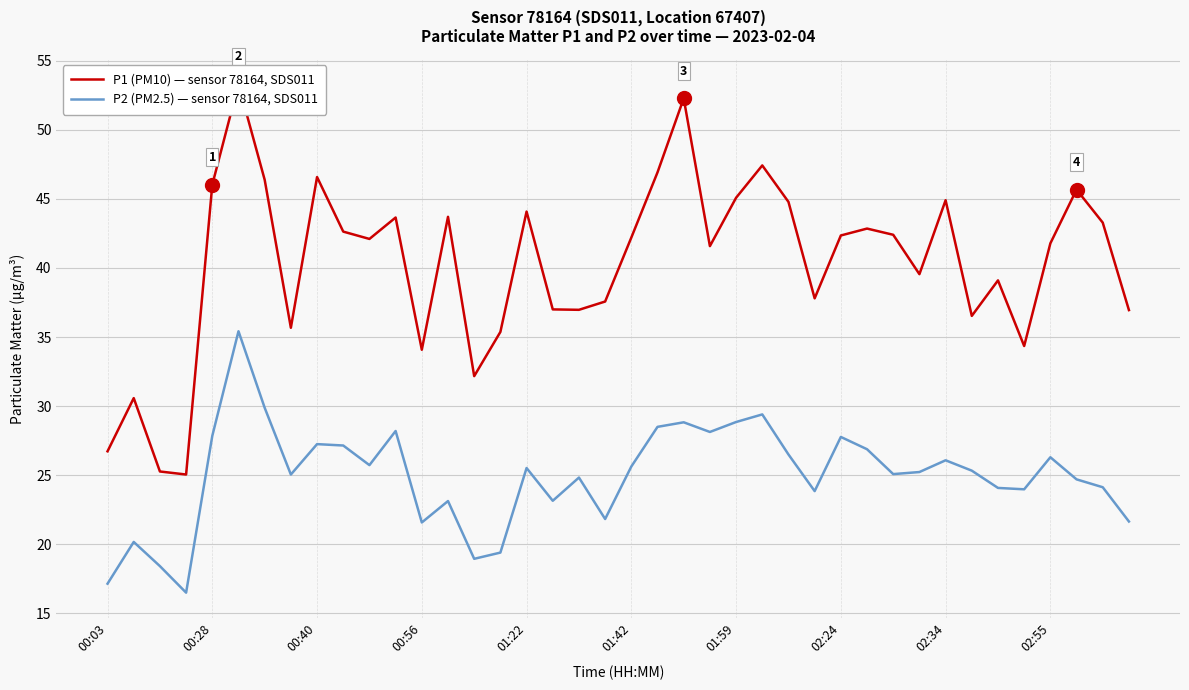

True or false: P1 (PM10) — sensor 78164, SDS011 and P2 (PM2.5) — sensor 78164, SDS011 cross at least once.

False